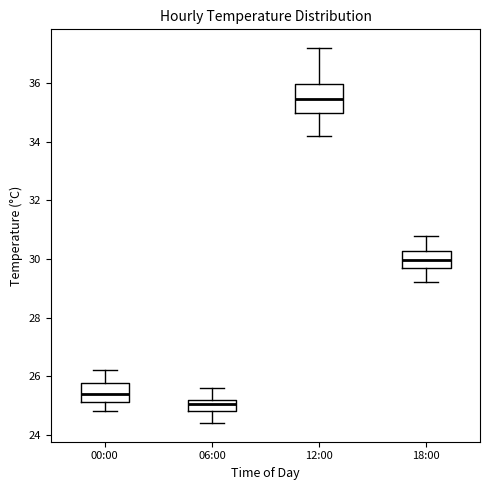

Which box has the highest median line?

12:00